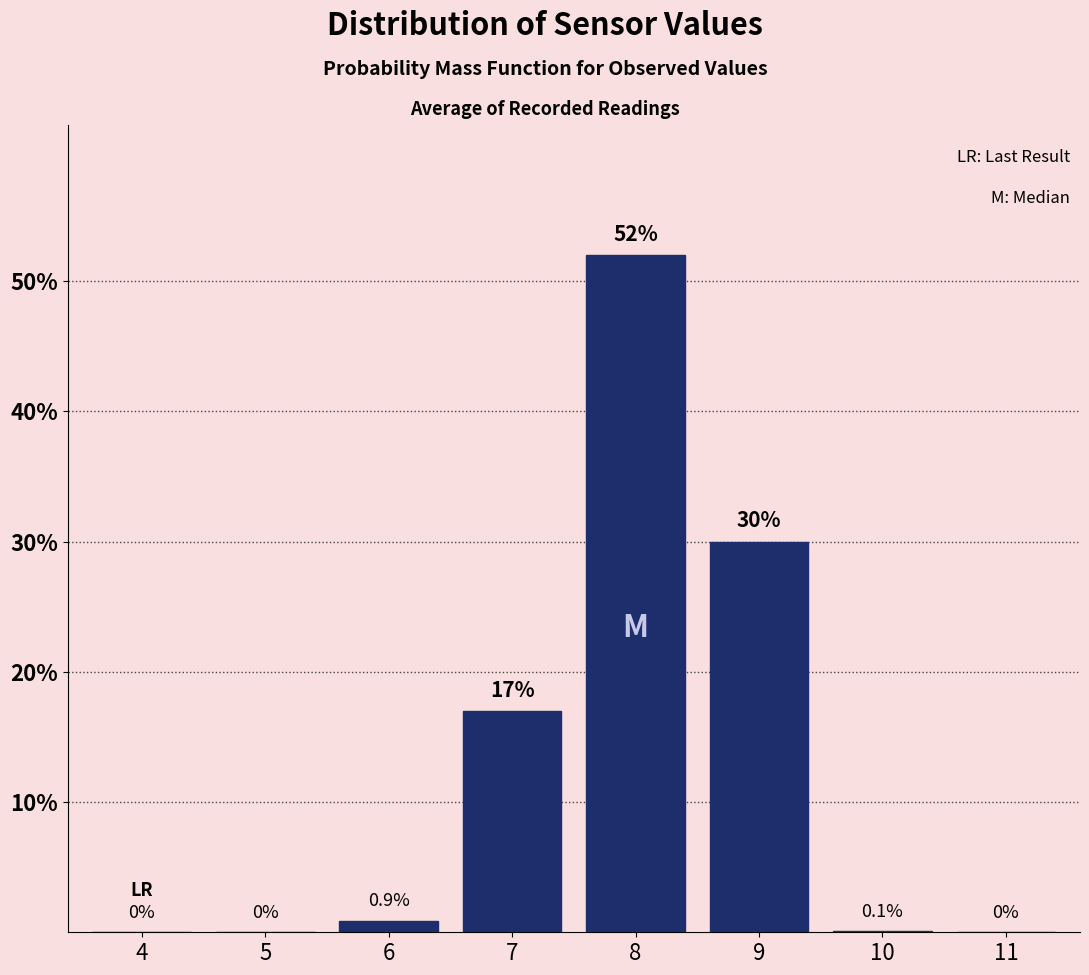

Reading left to right, extract all data points from this chart.

4=0.0	5=0.0	6=0.9	7=17.0	8=52.0	9=30.0	10=0.1	11=0.0